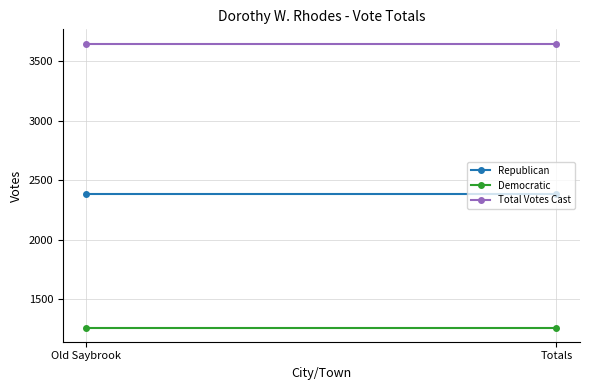

What is the spread (max minus min) of values at Old Saybrook?

2386